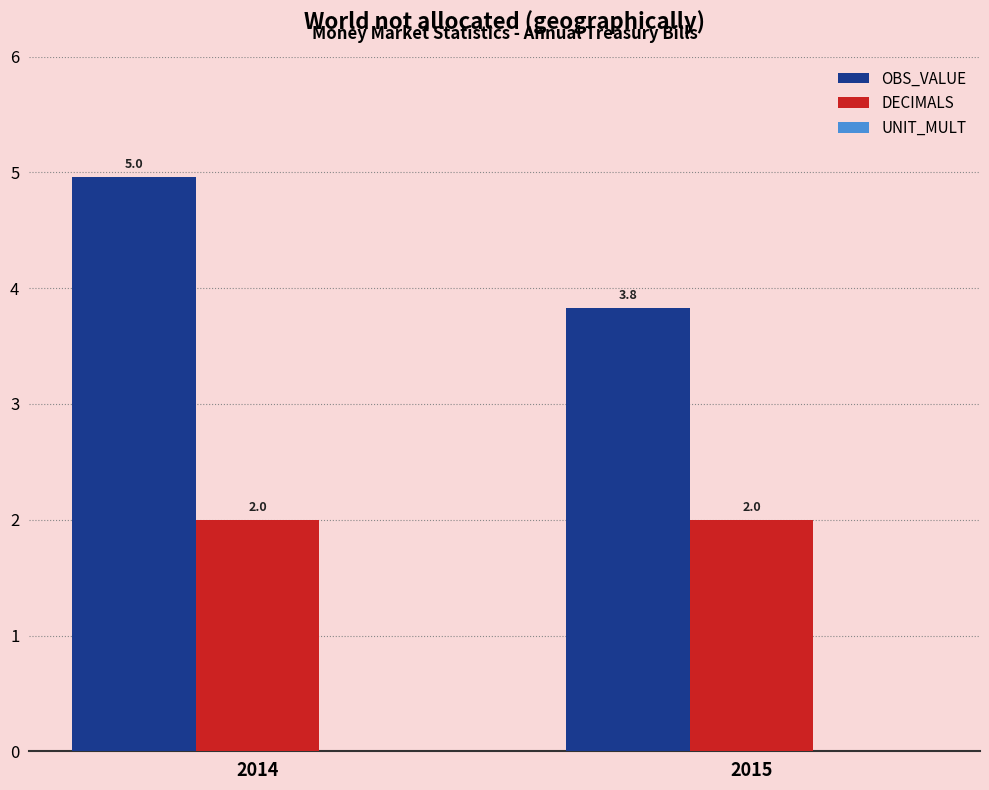

What is the minimum value shown in the chart?

2.0